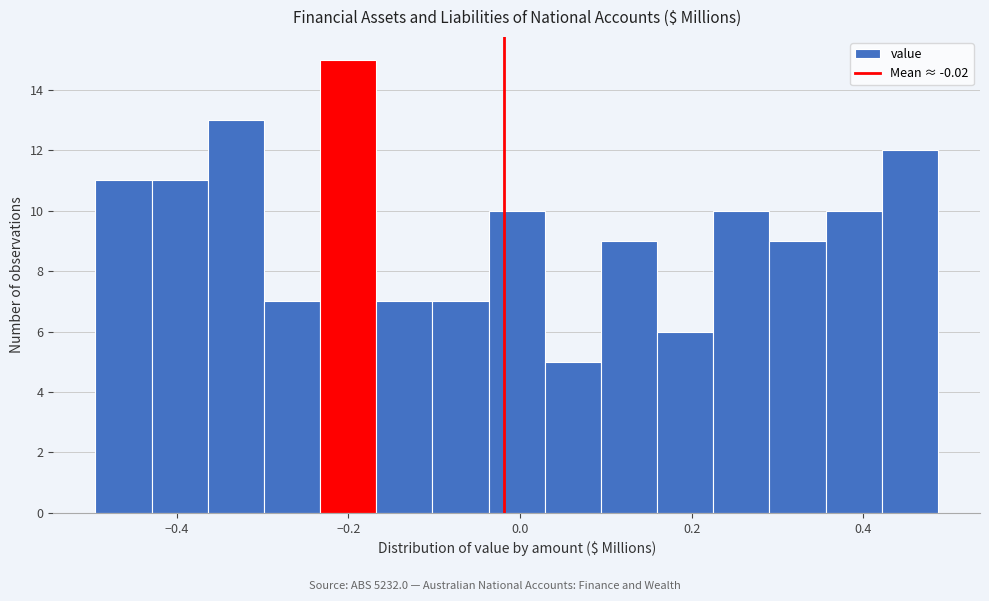

Around what value on the x-axis is the tallest bar? Give the approximate position of its centre, as read against the axis.

-0.20